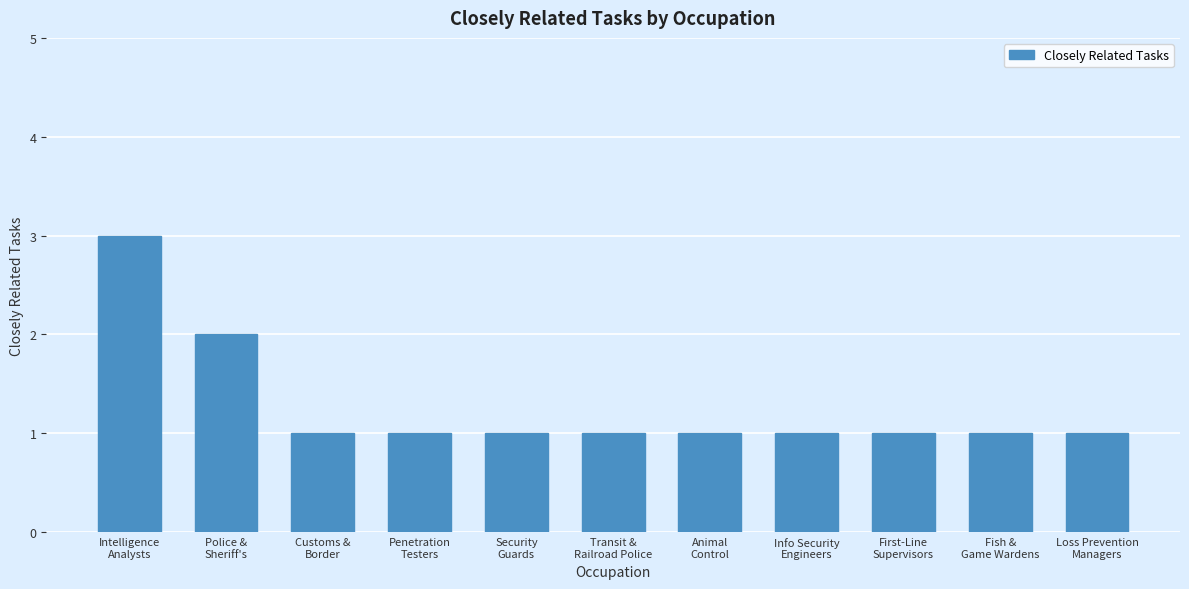

What is the value of the 6th bar from the left?

1